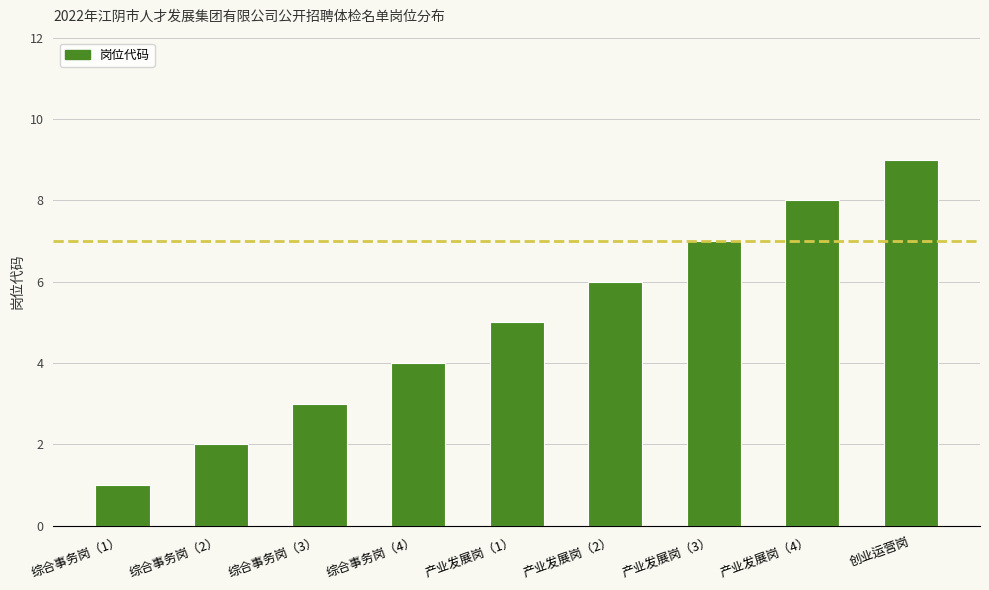

True or false: the data shows 4 at 创业运营岗.

False